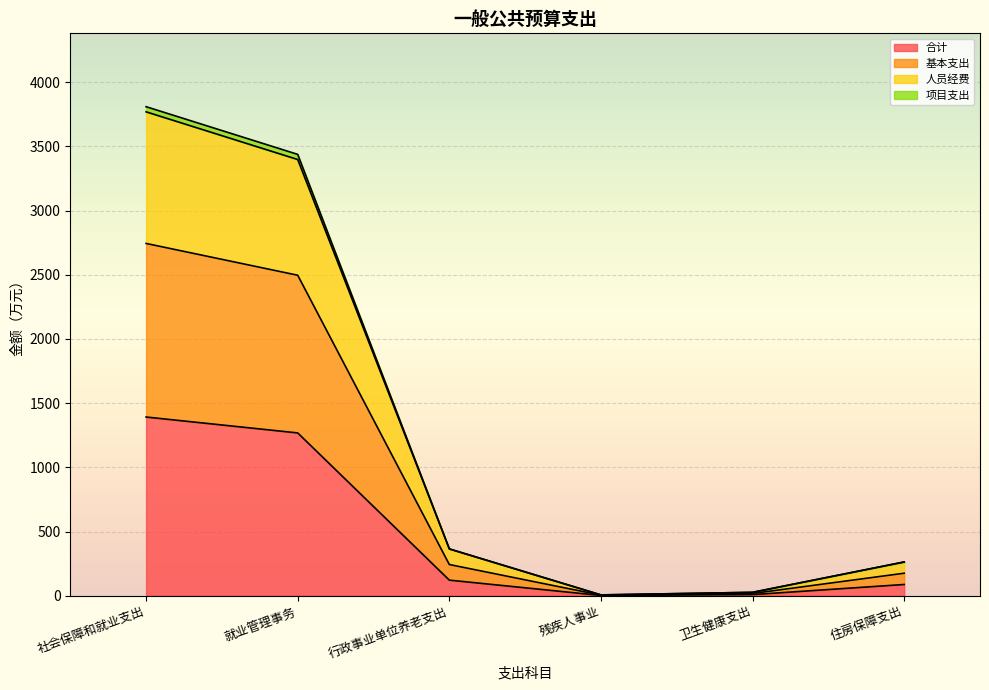

Reading left to right, extract all data points from this chart.

合计: 社会保障和就业支出=1391.7	就业管理事务=1267.9	行政事业单位养老支出=121.6	残疾人事业=2.2	卫生健康支出=8.9	住房保障支出=87.7
基本支出: 社会保障和就业支出=2743.4	就业管理事务=2495.9	行政事业单位养老支出=243.1	残疾人事业=4.4	卫生健康支出=17.7	住房保障支出=175.4
人员经费: 社会保障和就业支出=3768.4	就业管理事务=3397.1	行政事业单位养老支出=364.7	残疾人事业=6.6	卫生健康支出=26.6	住房保障支出=263.1
项目支出: 社会保障和就业支出=3808.4	就业管理事务=3437.1	行政事业单位养老支出=364.7	残疾人事业=6.6	卫生健康支出=26.6	住房保障支出=263.1